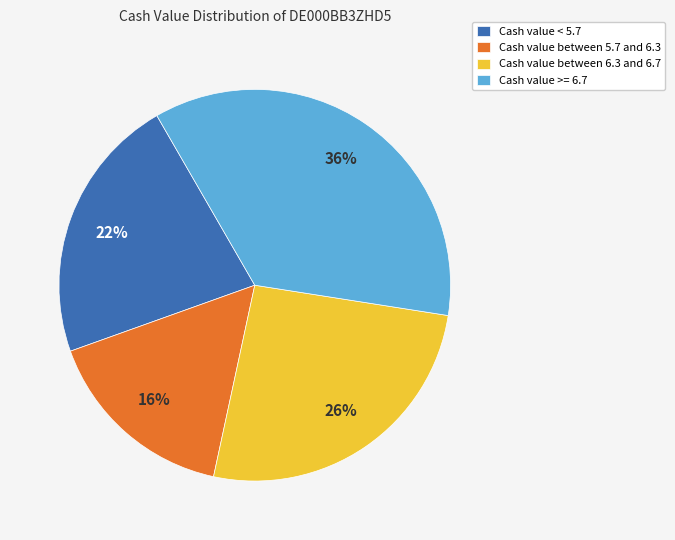

How many segments does this pie chart have?

4